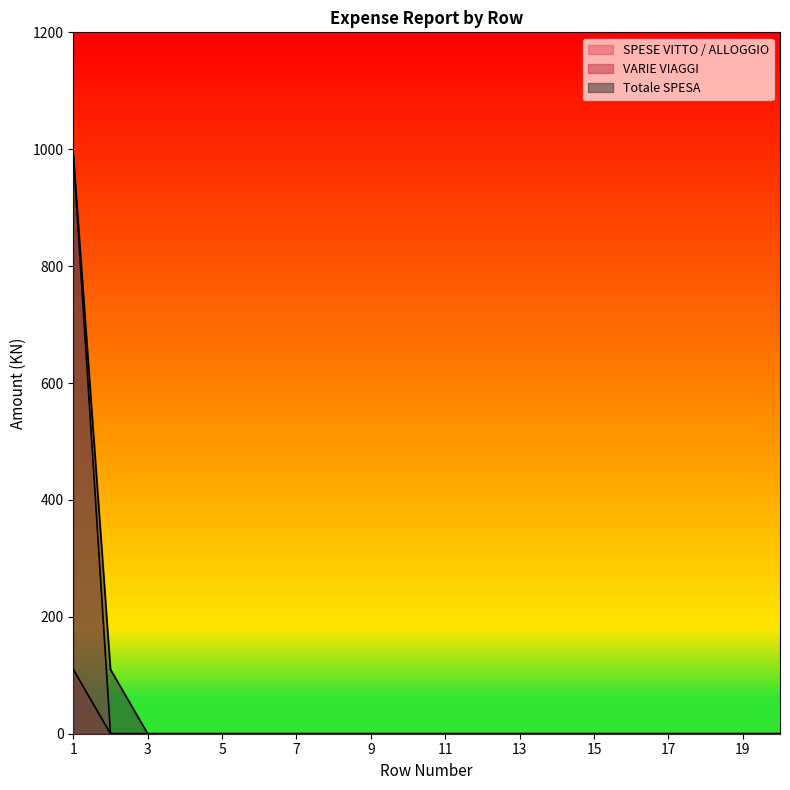

Does the chart have visible grid lines?

No